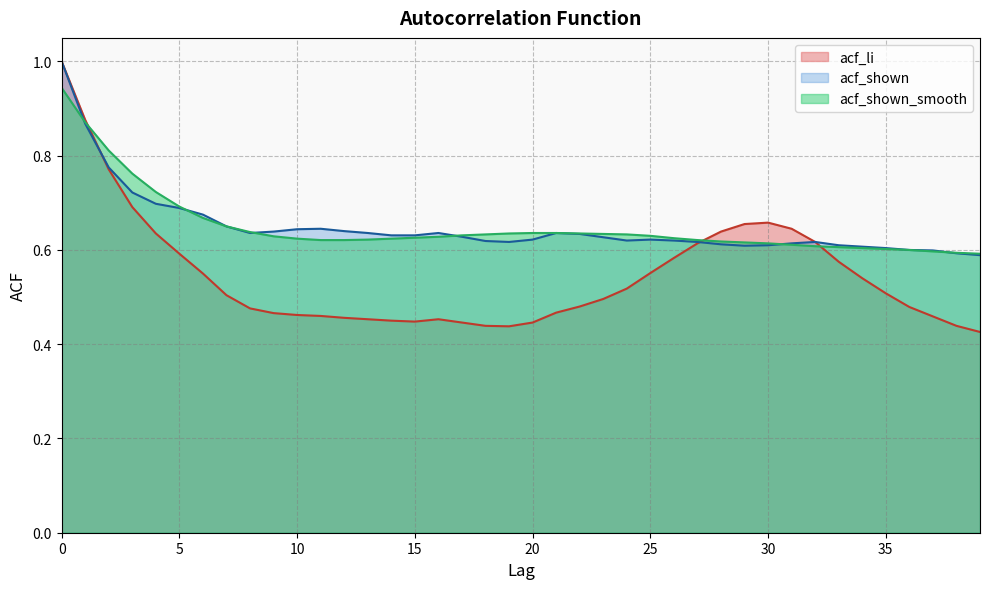

What is the total value across all series at 1?

2.6